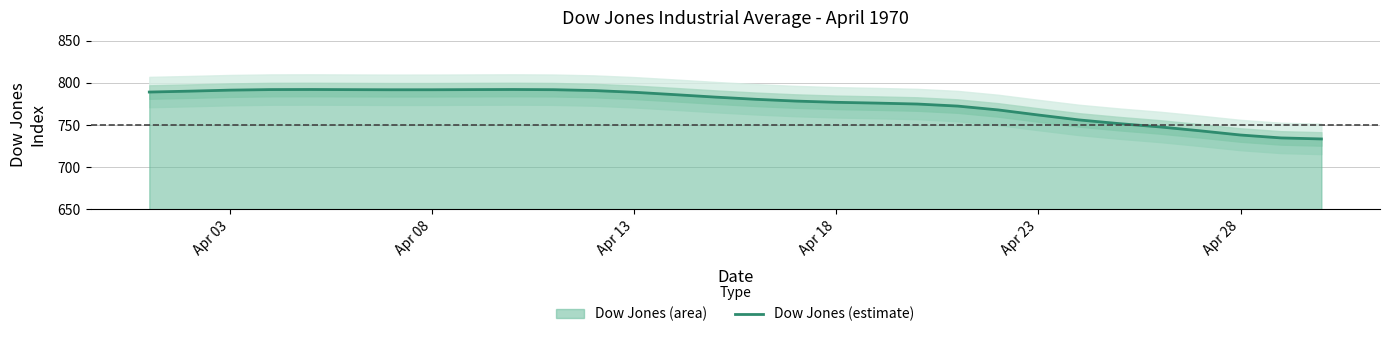

What is the highest value of the Dow Jones (estimate) series?

792.0